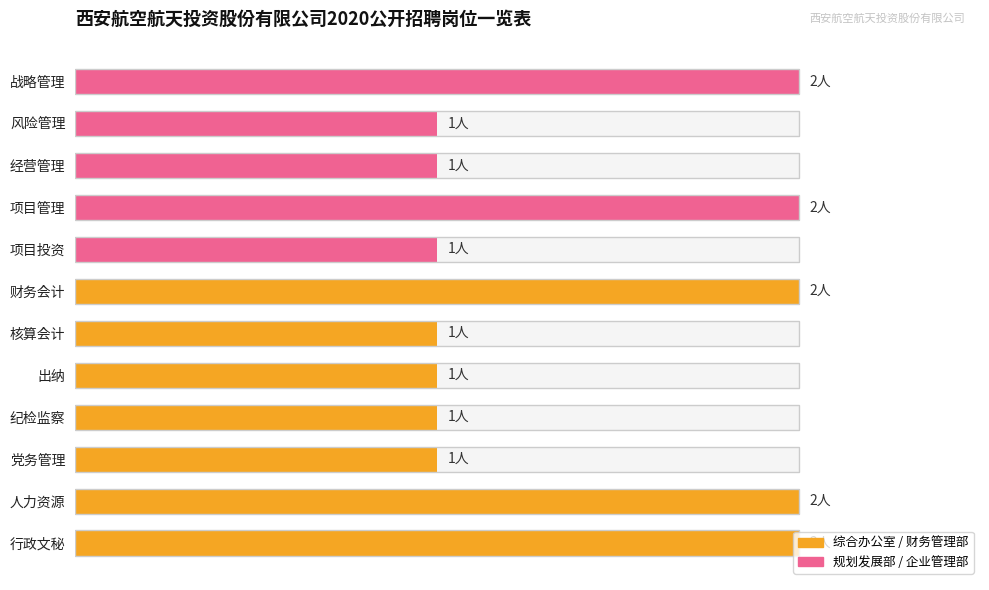

The chart shows a value of 1 at 出纳. True or false?

True